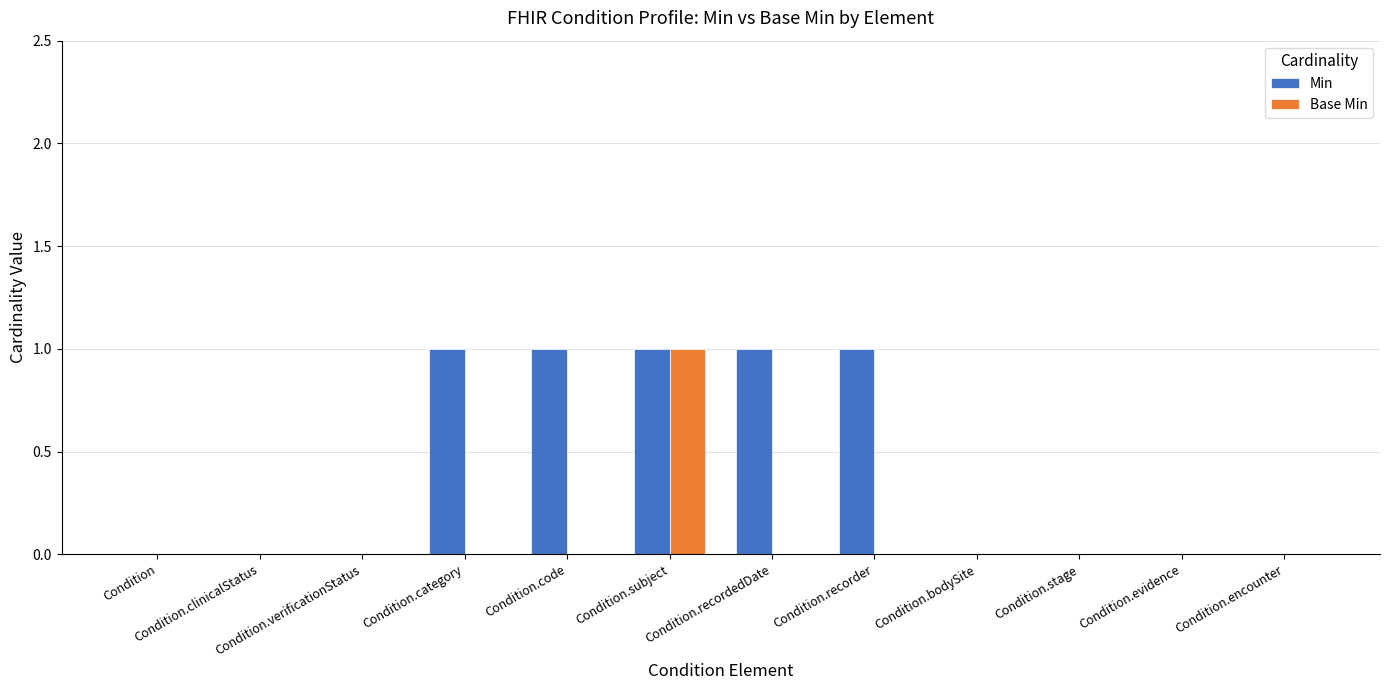

Which series has the largest total across all categories?

Min